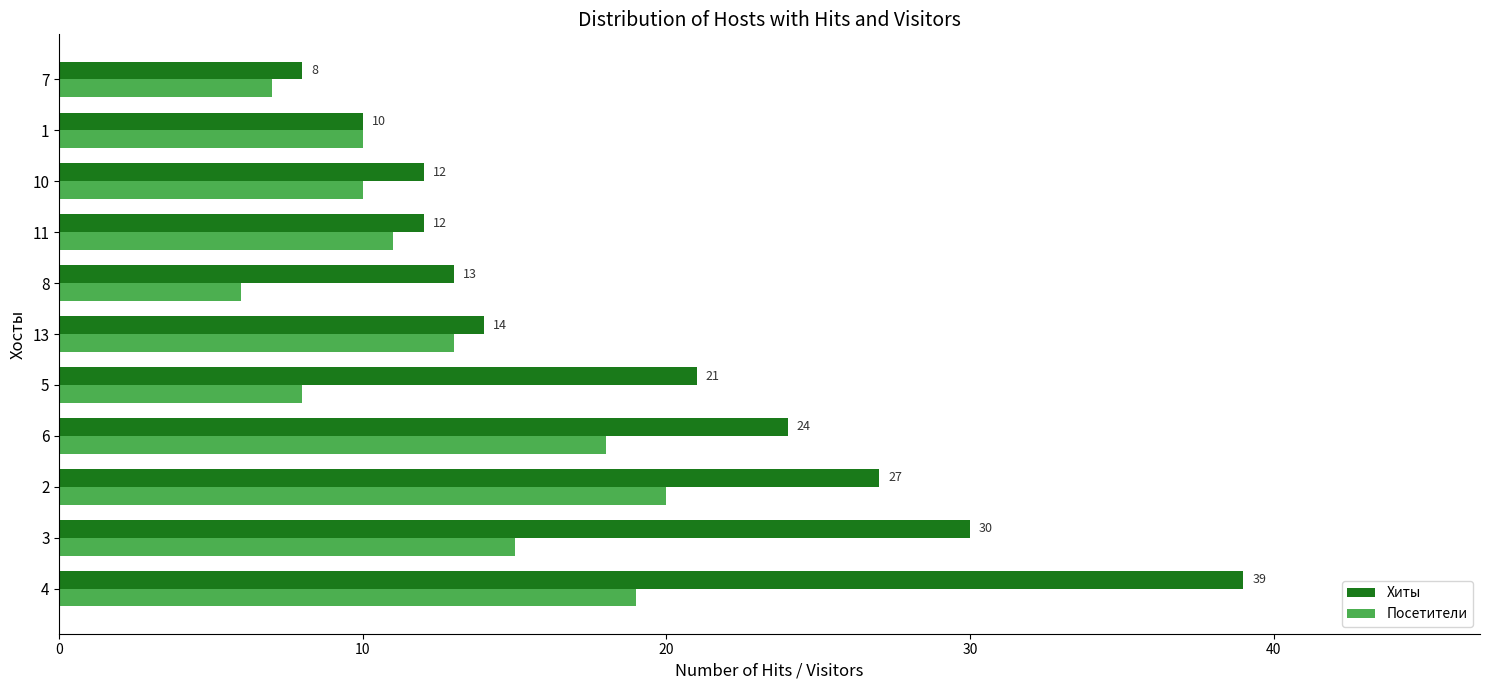

What is the maximum value for Хиты?

39